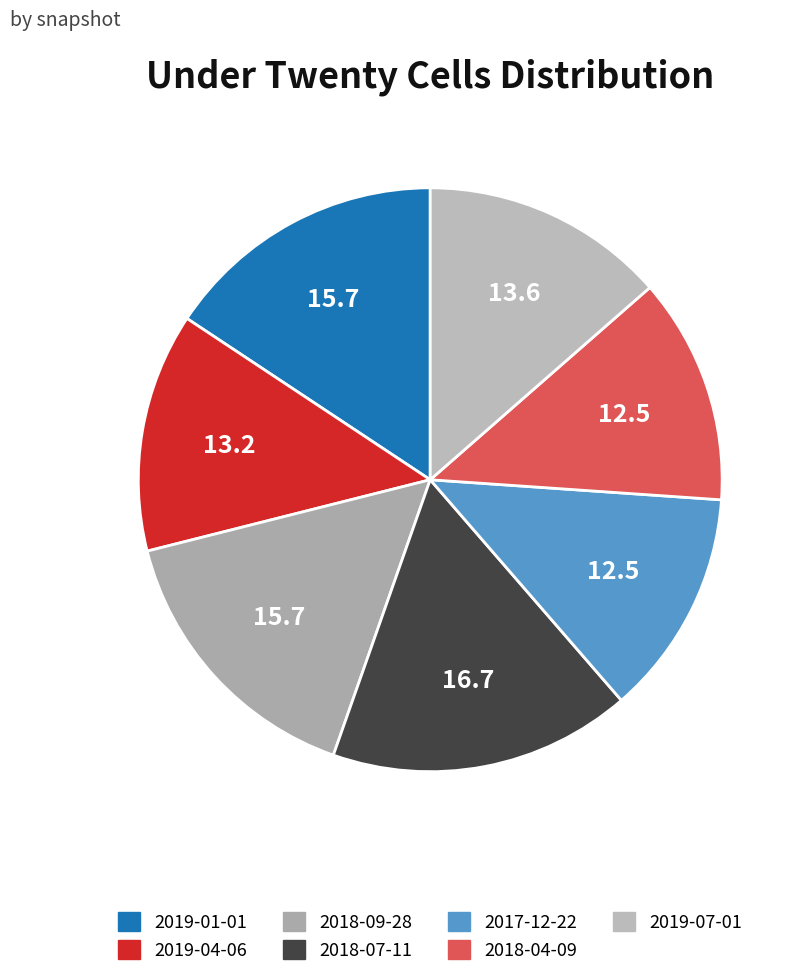

Does 2018-04-09 account for over 50% of the chart?

No